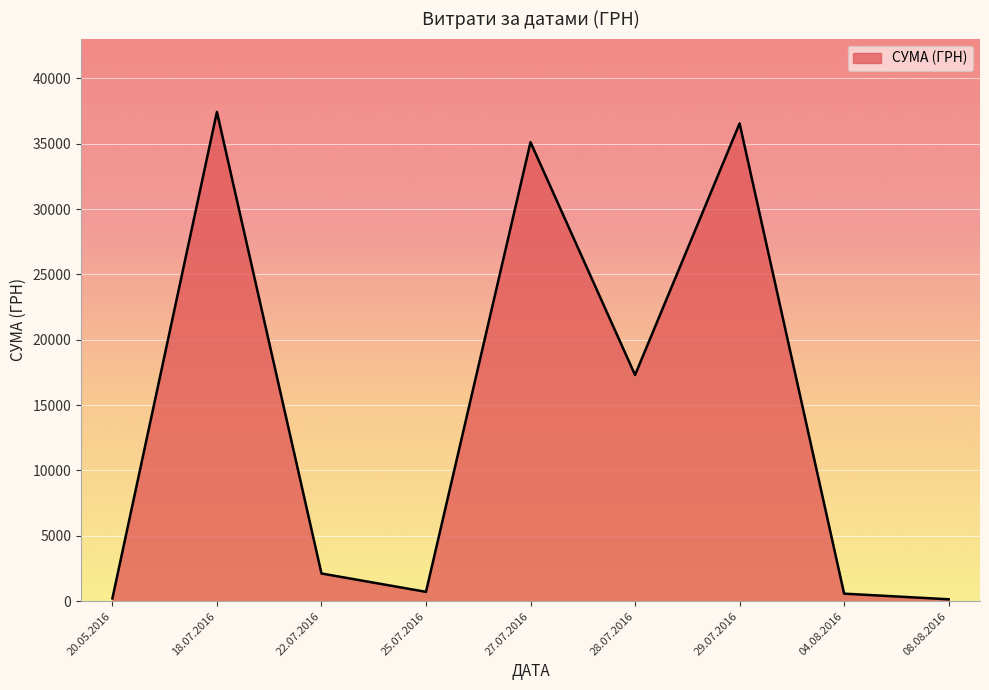

Where is the data nearest to the value 18787?

28.07.2016